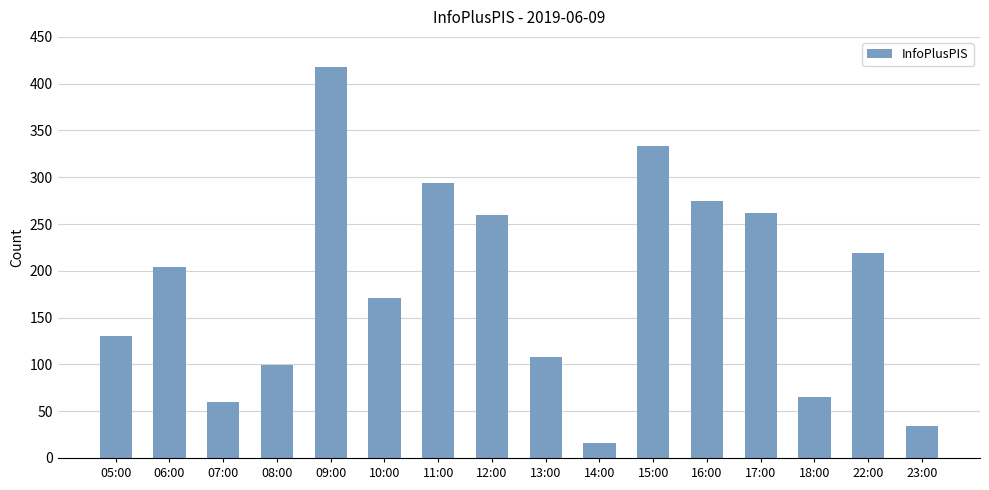

What is the label of the 15th bar from the right?

06:00